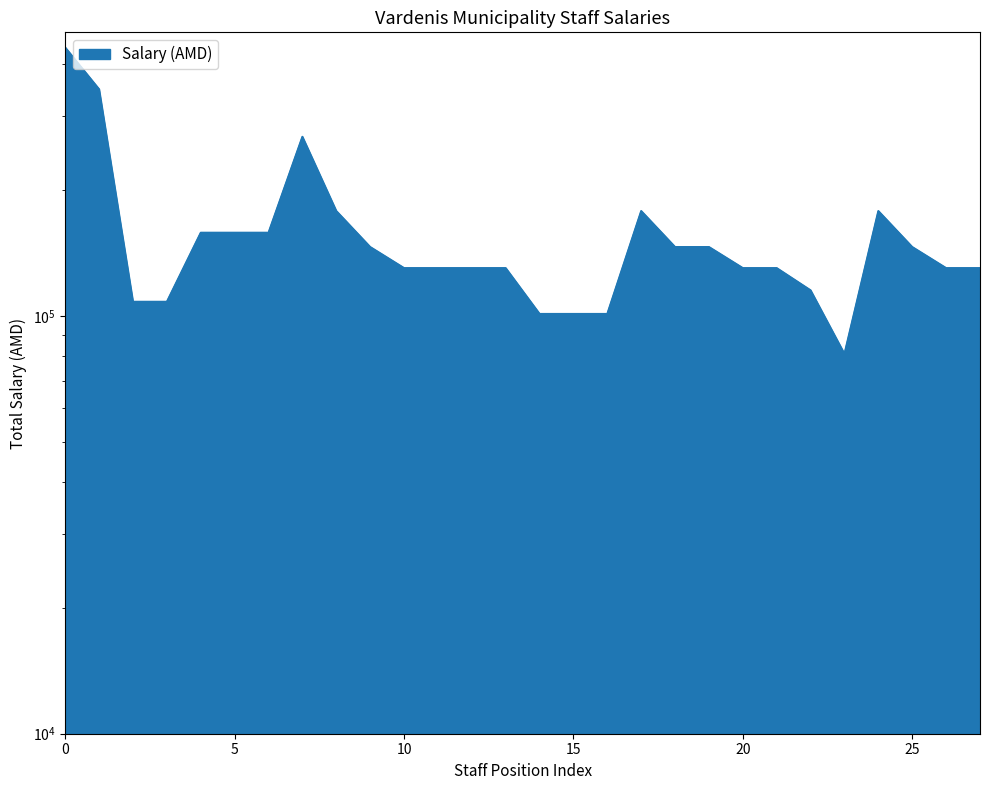

List the labels in order of value, largest first.

1, 2, 8, 9, 18, 25, 5, 6, 7, 10, 19, 20, 26, 11, 12, 13, 14, 21, 22, 27, 28, 23, 3, 4, 15, 16, 17, 24